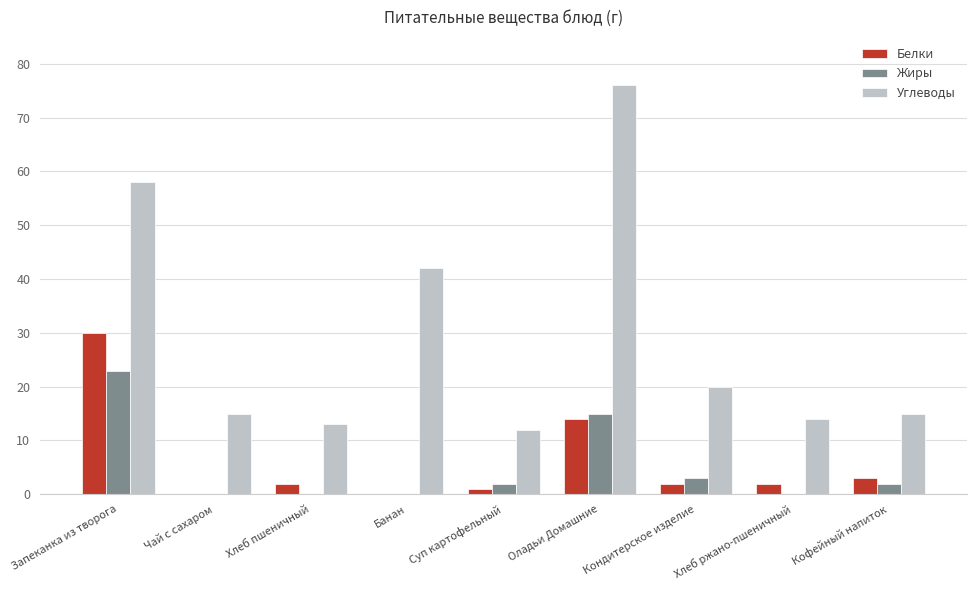

At which label does Жиры reach its peak?

Запеканка из творога